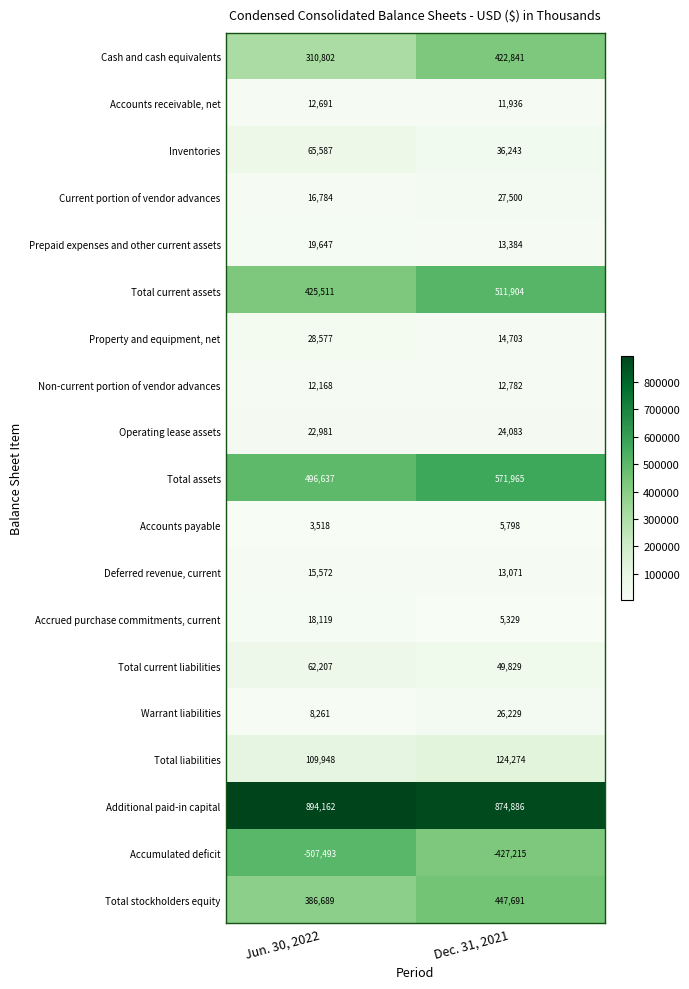

What is the difference between the highest and lowest values at Dec. 31, 2021?

1302101